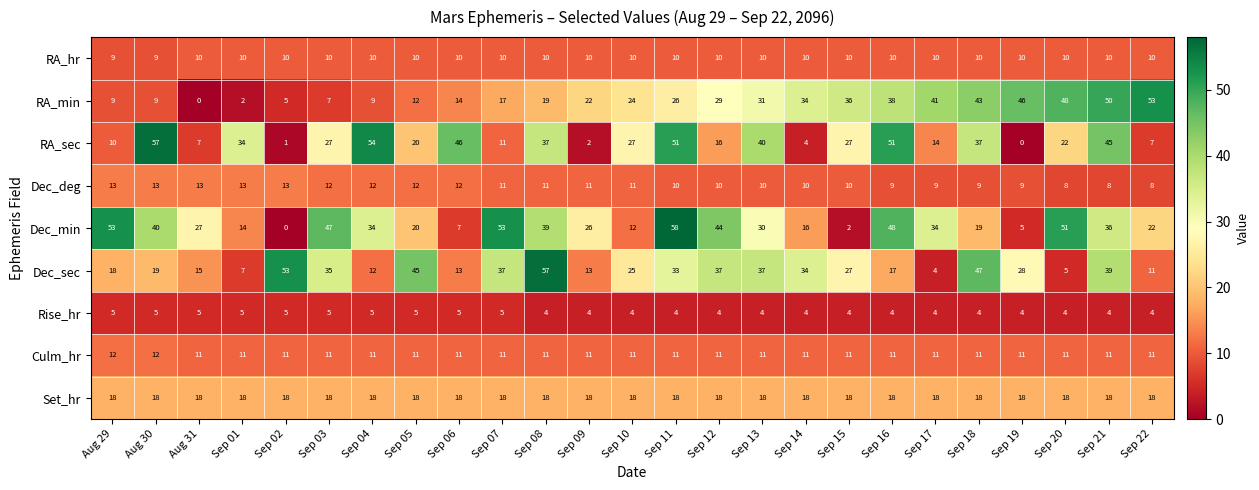

At which label is RA_min closest to 26?

Sep 11